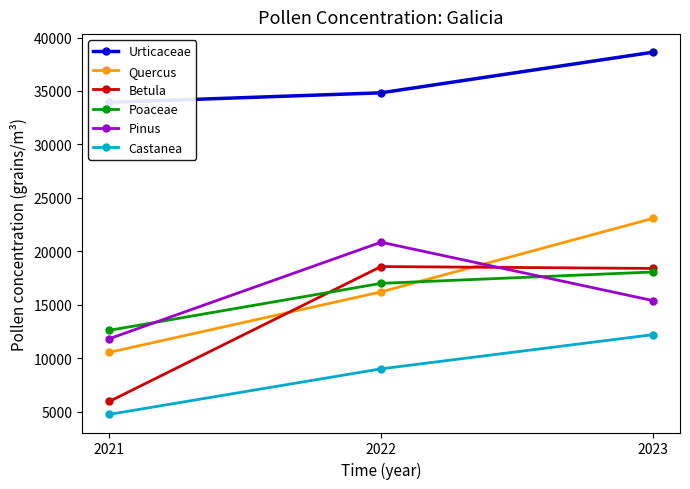

Is it true that Betula equals 18393 at 2023?

True